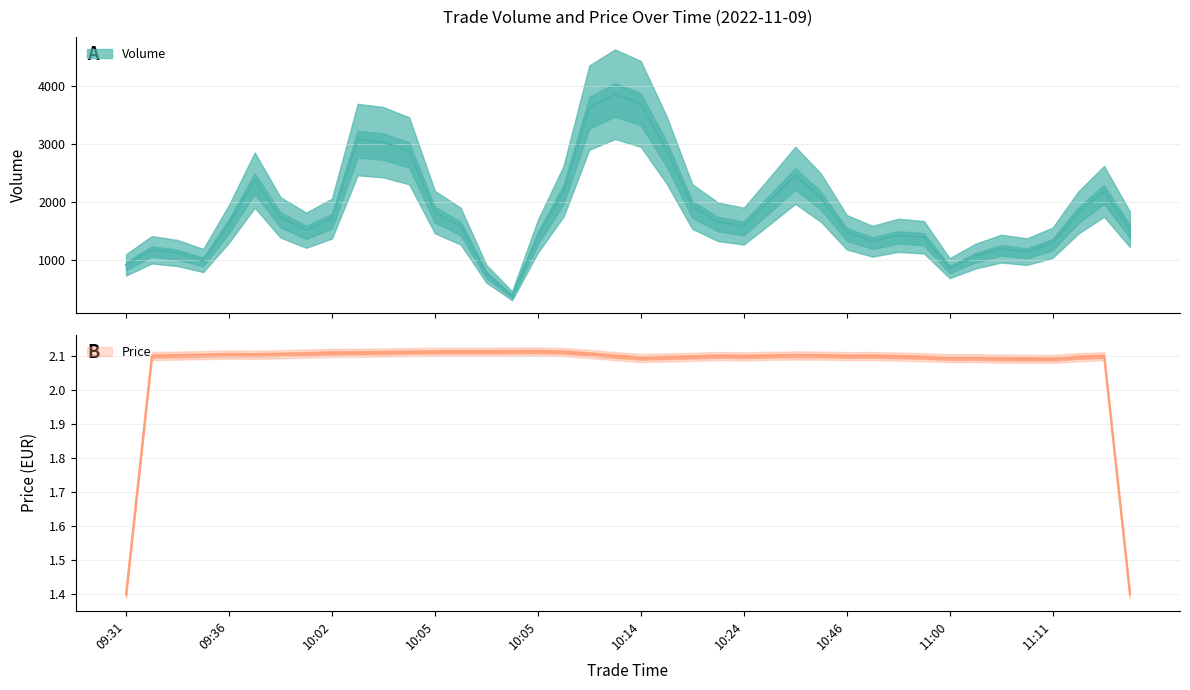

Which series has the largest range (max minus min)?

Volume